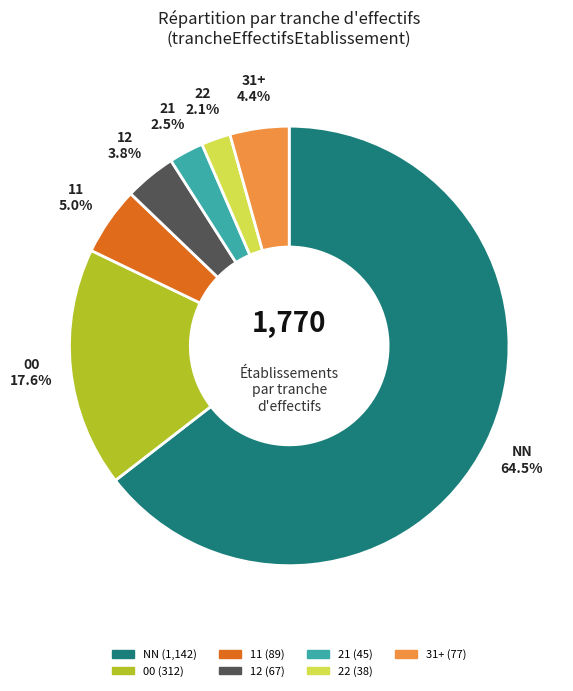

Is there a majority slice in this chart?

Yes